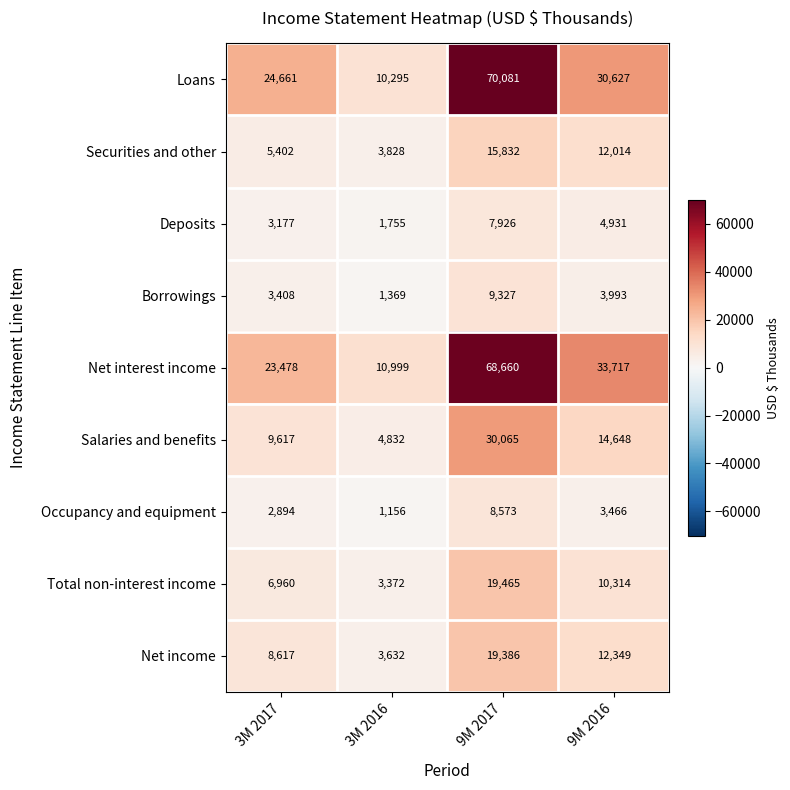

At how many categories does at least one series exceed 21747?

3